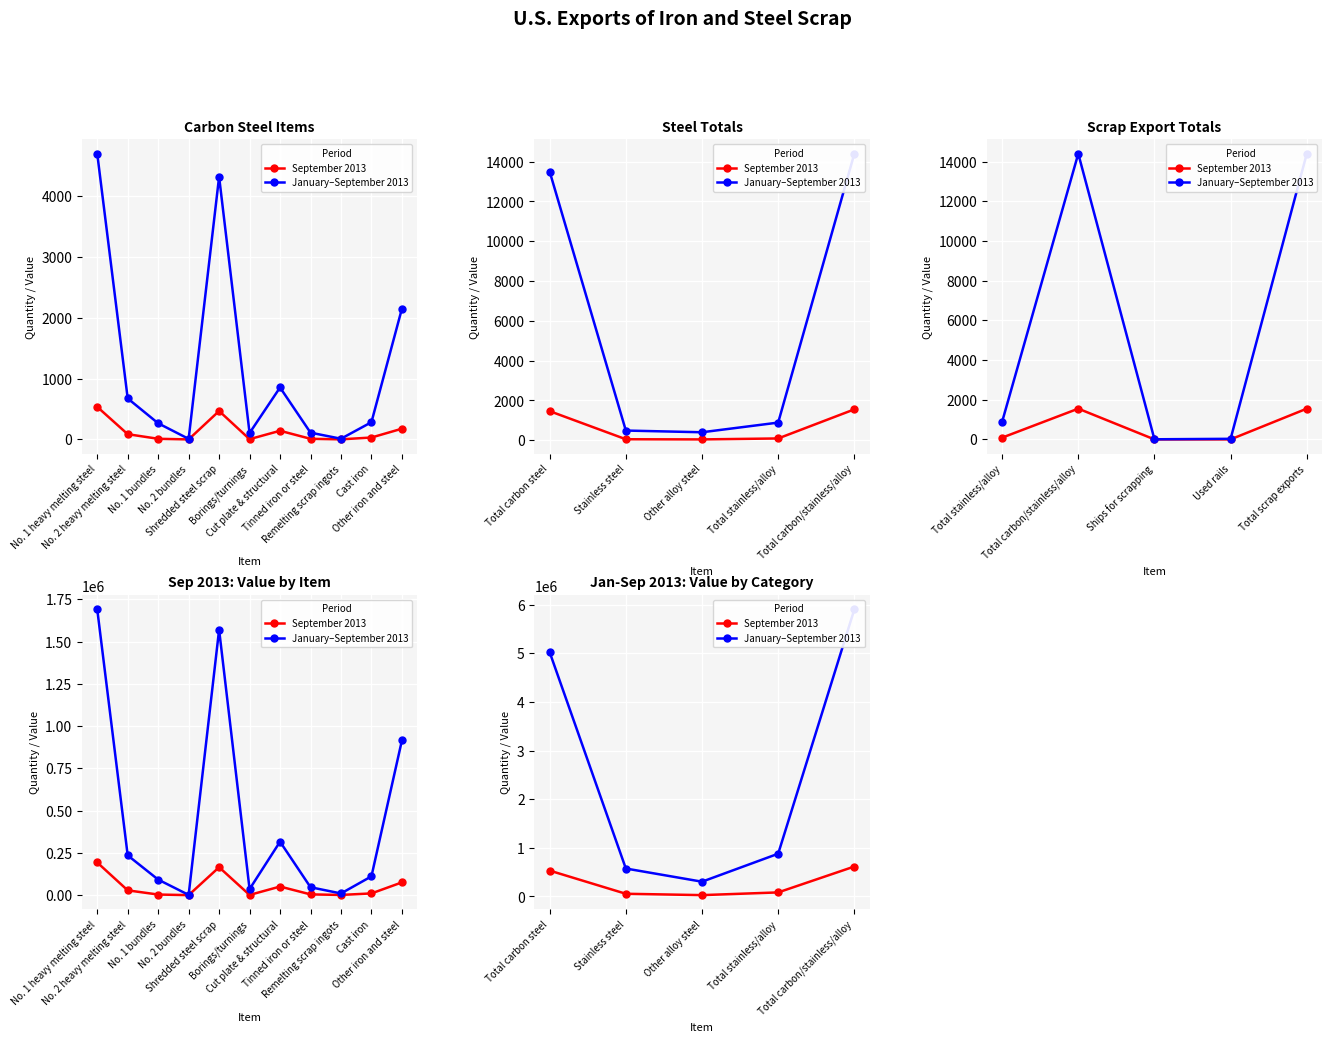

What are all the series names shown in the legend?

September 2013, January–September 2013